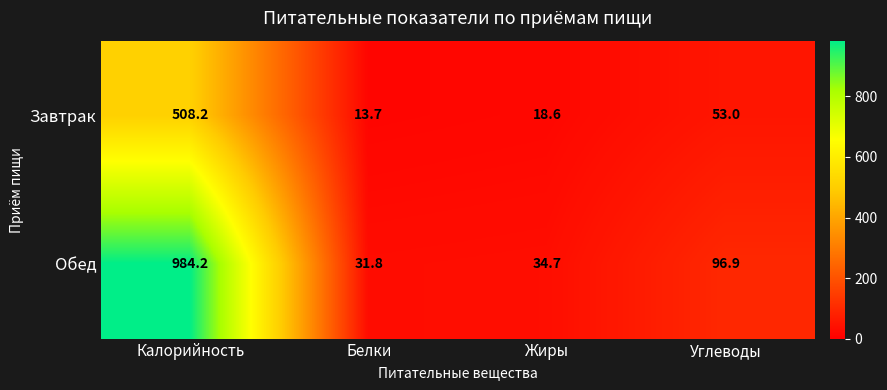

The value of Обед at Углеводы is 96.9. True or false?

True